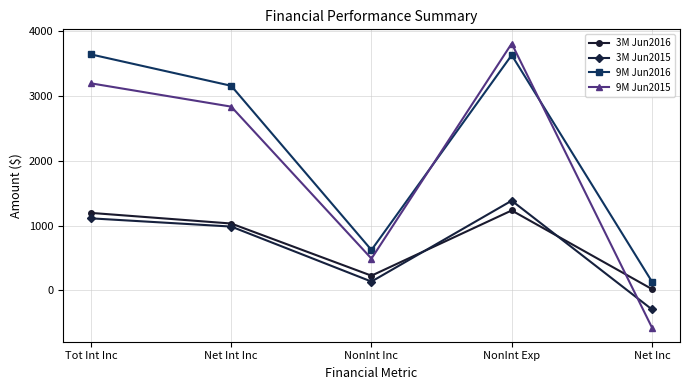

What position from the left is NonInt Inc?

3